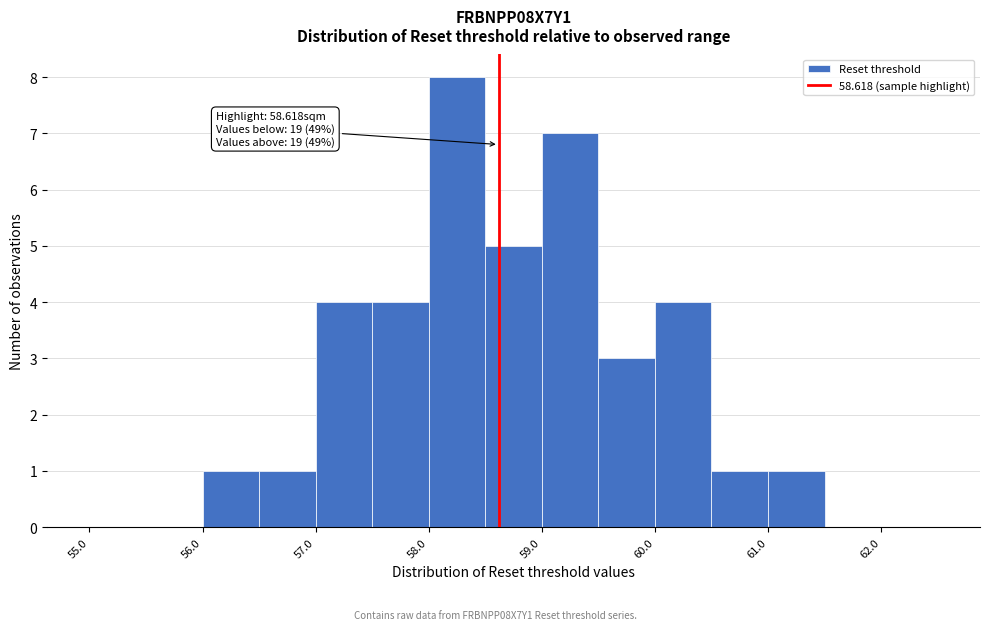

Which range on the x-axis has the tallest bar?

58.0 to 58.5